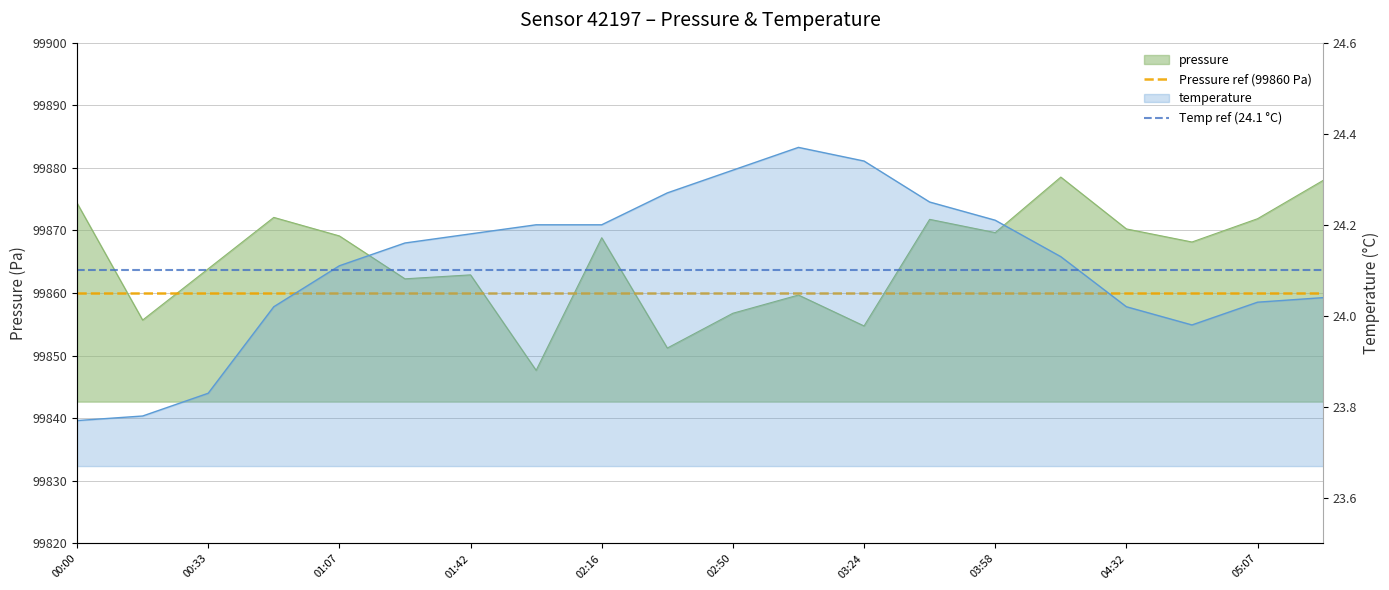

At 00:00, list the series in order from largest to smallest.

Pressure ref (99860 Pa), Temp ref (24.1 °C)